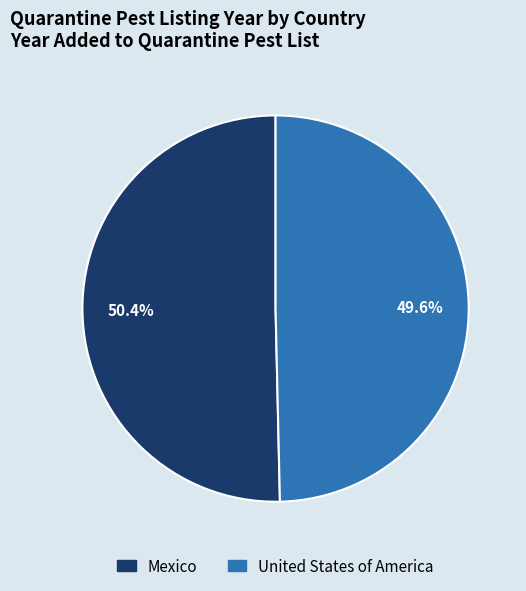

True or false: United States of America accounts for 64% of the total.

False